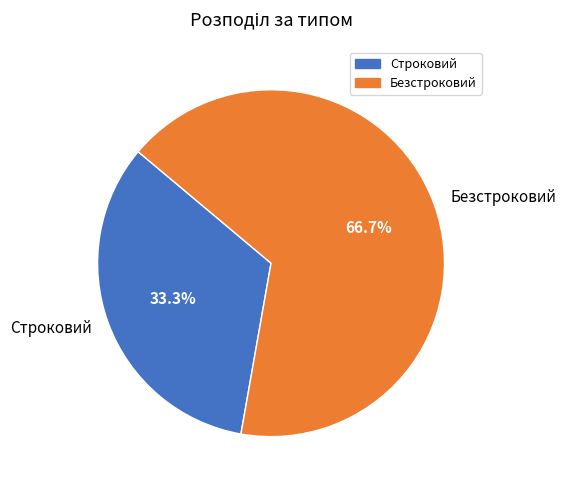

Count the number of slices in the pie.

2